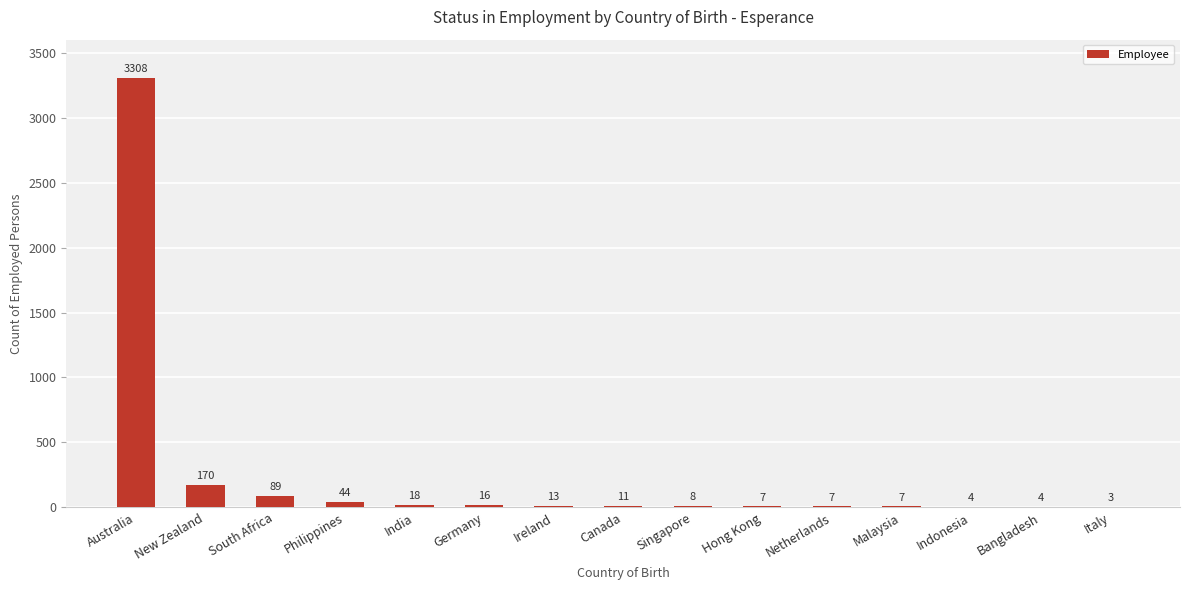

What is the sum of all values?

3709